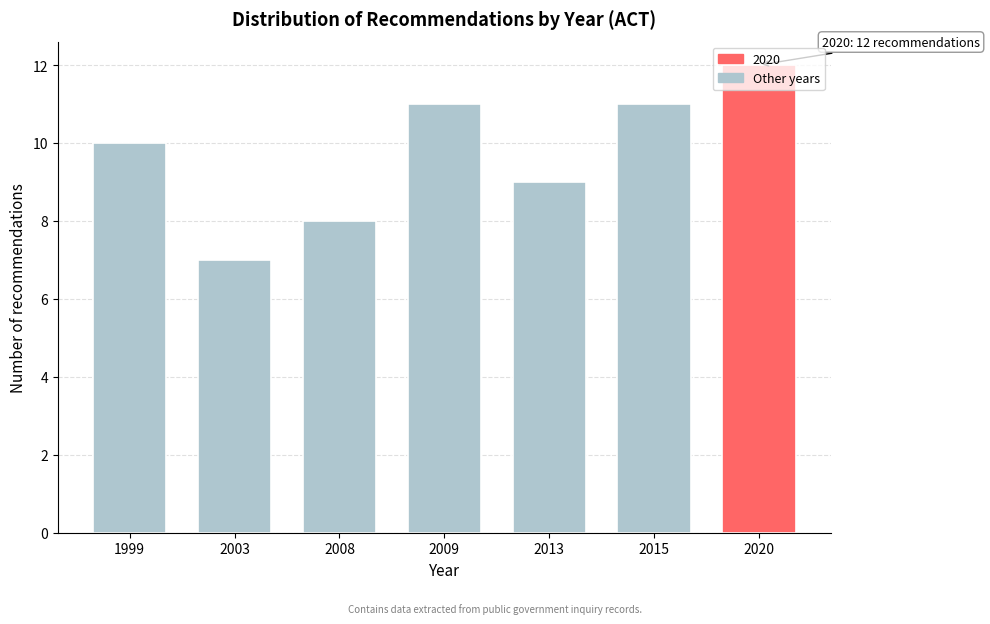

True or false: the data shows 11 at 2003.

False